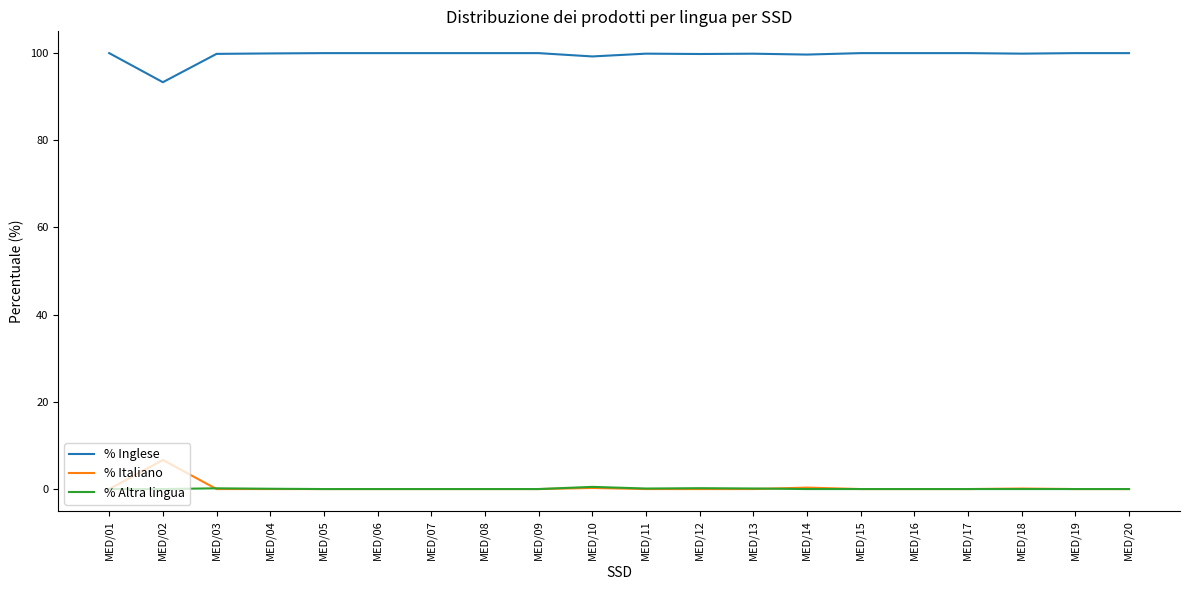

What is the greatest value displayed?

100.0